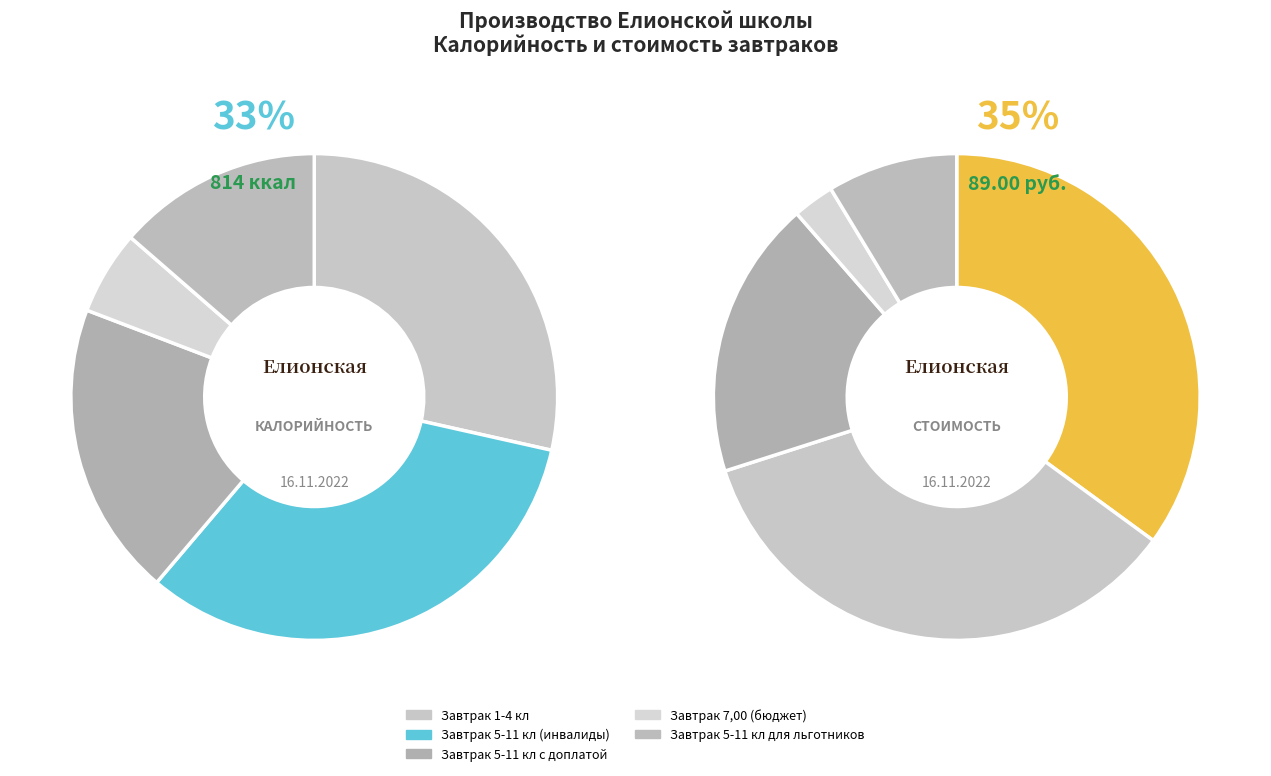

To the nearest percent, what percentage of the pie is Завтрак 7,00 (бюджет)?

6%